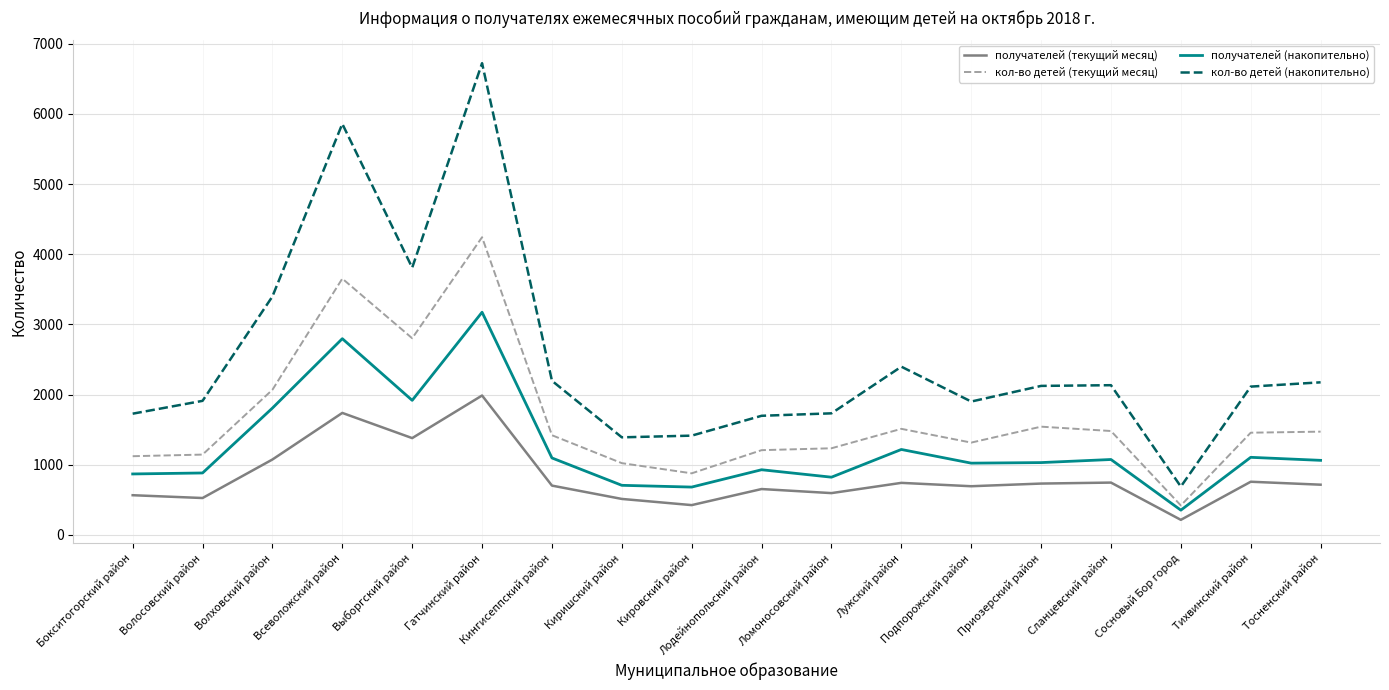

What is the total value across all series at Выборгский район?

9906